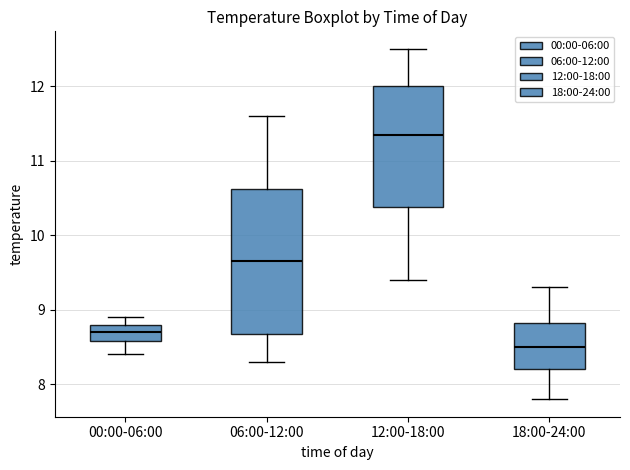

Which box's median line is the lowest?

18:00-24:00